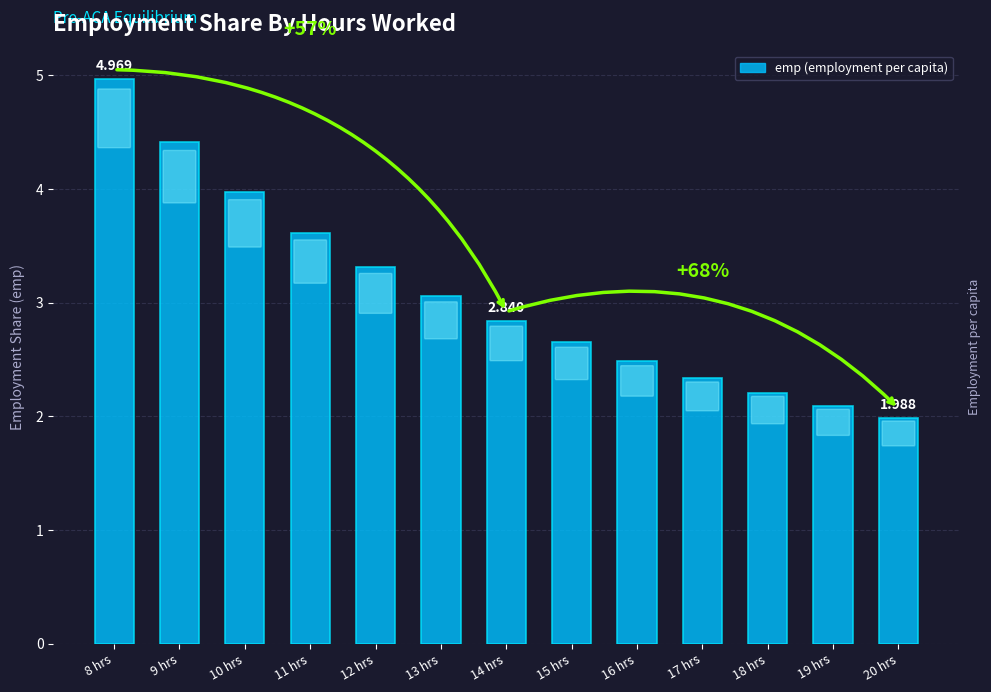

List the labels in order of value, smallest first.

20 hrs, 19 hrs, 18 hrs, 17 hrs, 16 hrs, 15 hrs, 14 hrs, 13 hrs, 12 hrs, 11 hrs, 10 hrs, 9 hrs, 8 hrs